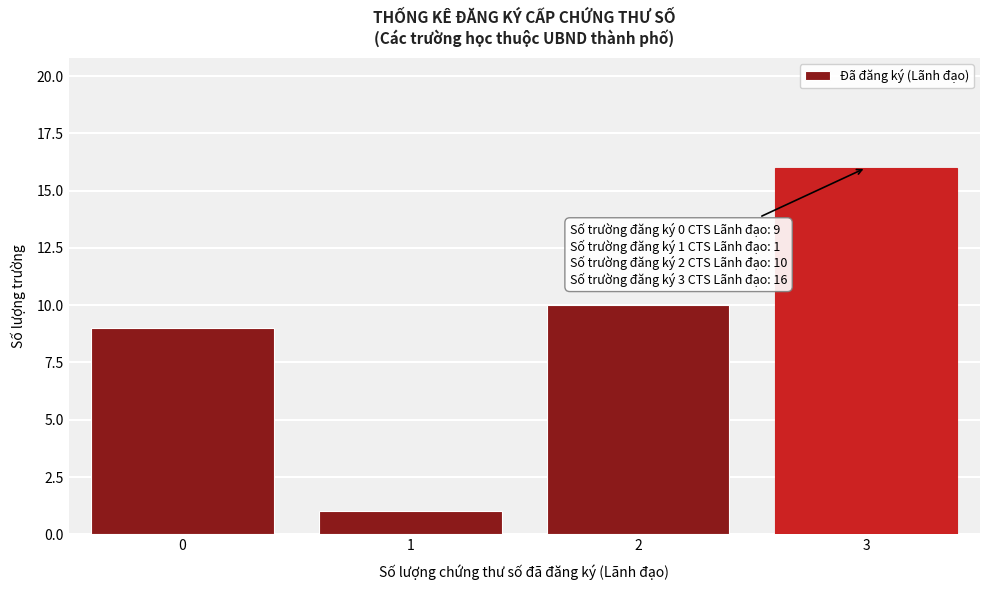

Reading left to right, extract all data points from this chart.

9	1	10	16